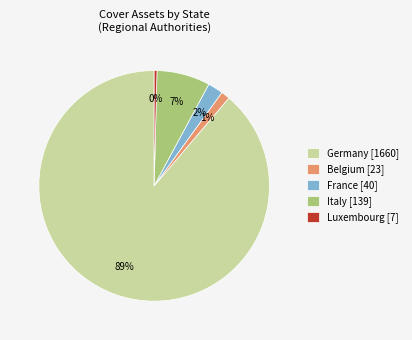

Do Luxembourg [7] and Belgium [23] together represent more than half of the pie?

No